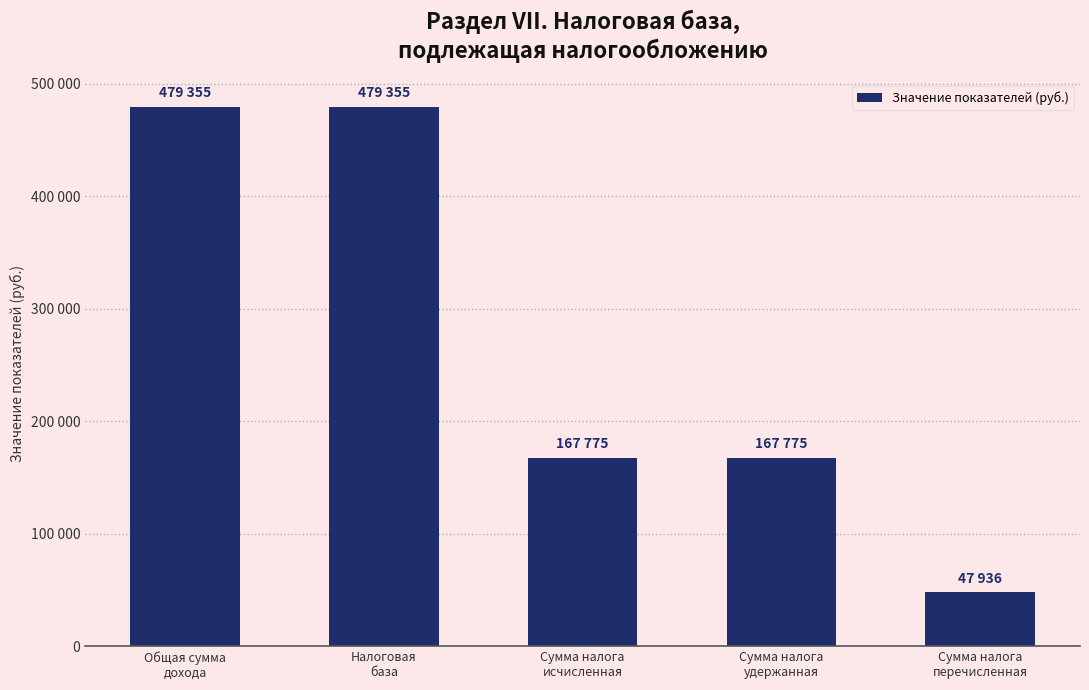

Are the bars horizontal?

No